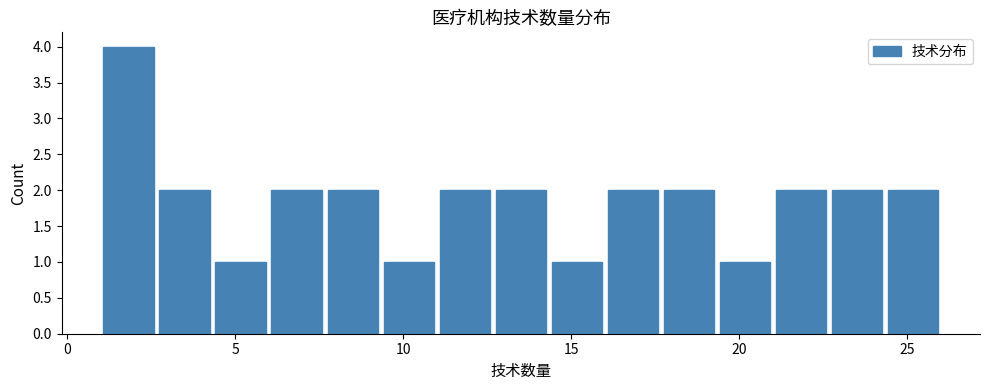

Around what value on the x-axis is the tallest bar? Give the approximate position of its centre, as read against the axis.

2.0